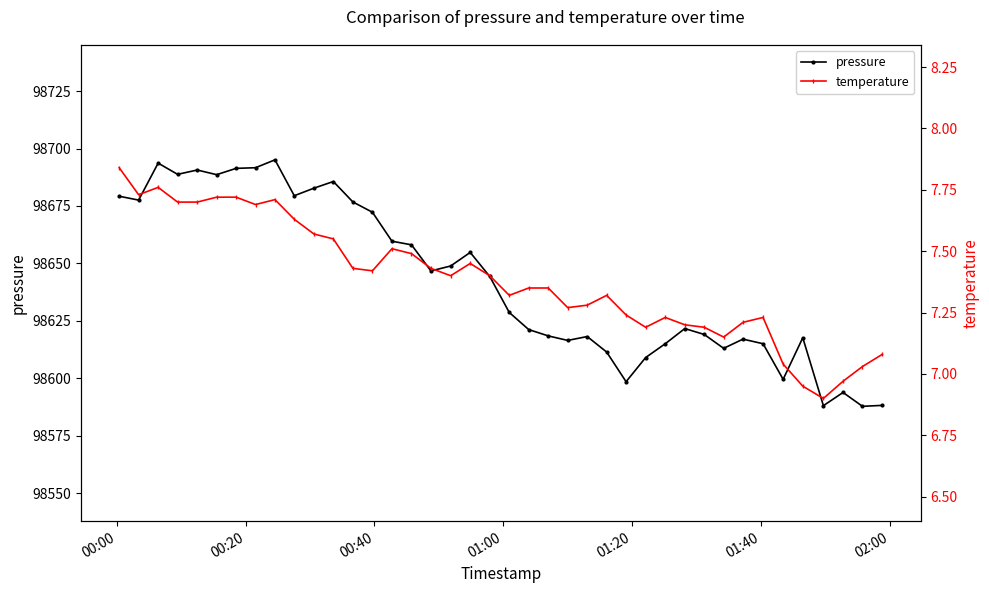

True or false: pressure has more than 1 interior local peaks.

True